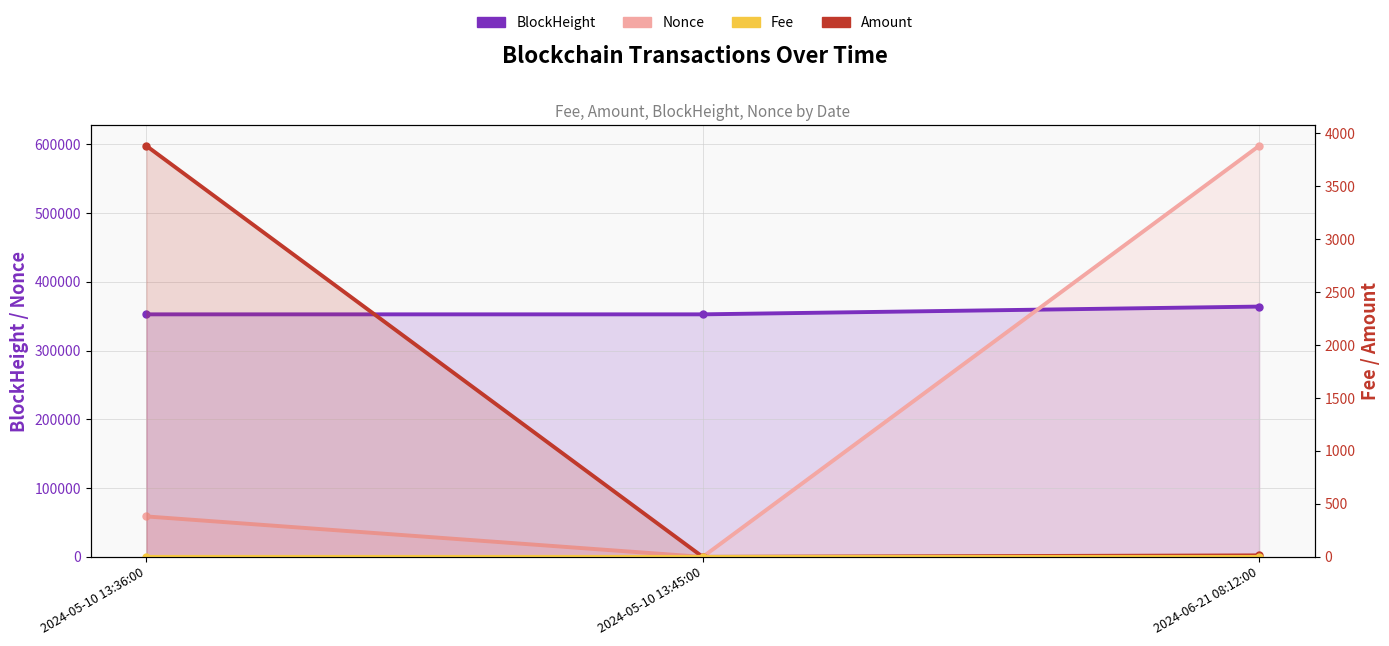

Which series changed the most between 2024-05-10 13:45:00 and 2024-06-21 08:12:00?

Nonce